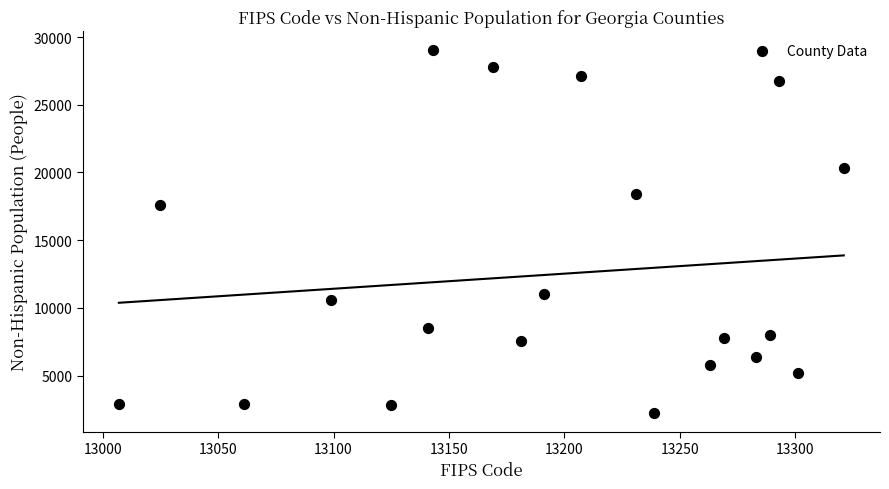

What is the range of Y values (max minus min)?

26858